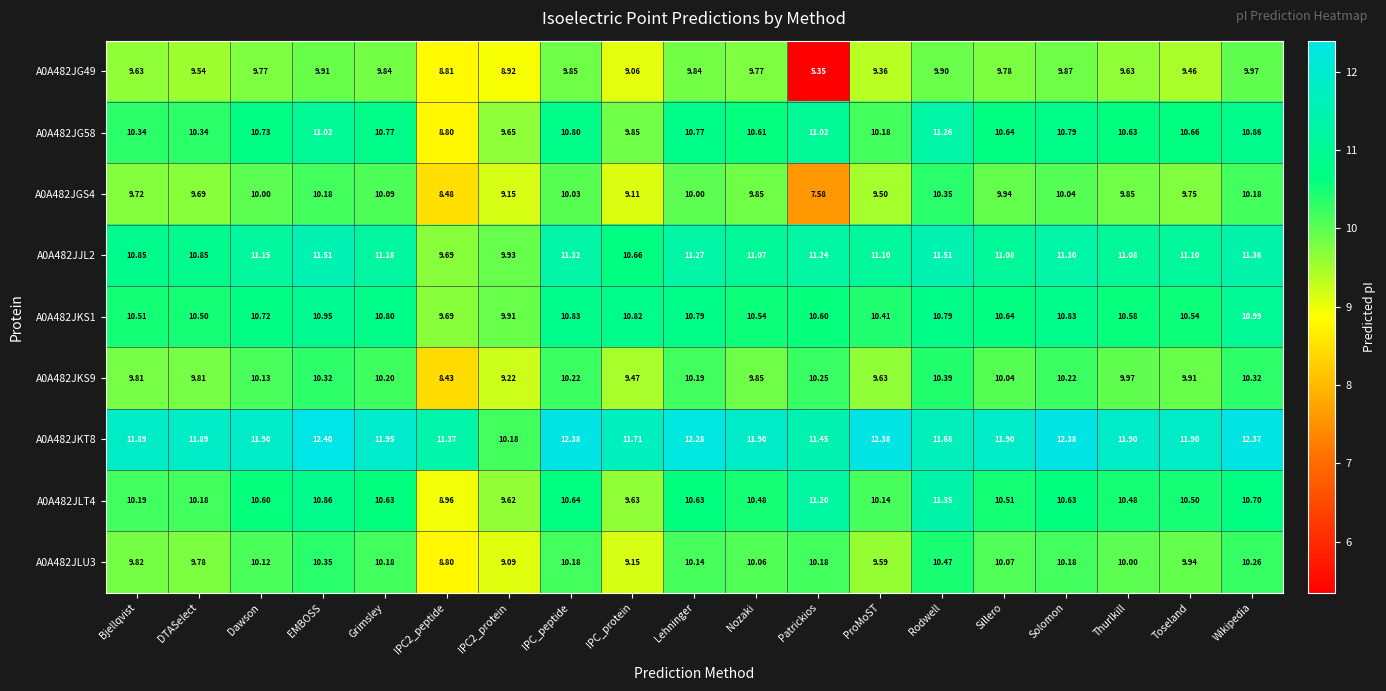

Is the value of A0A482JLT4 at Bjellqvist greater than the value of A0A482JG58 at Sillero?

No